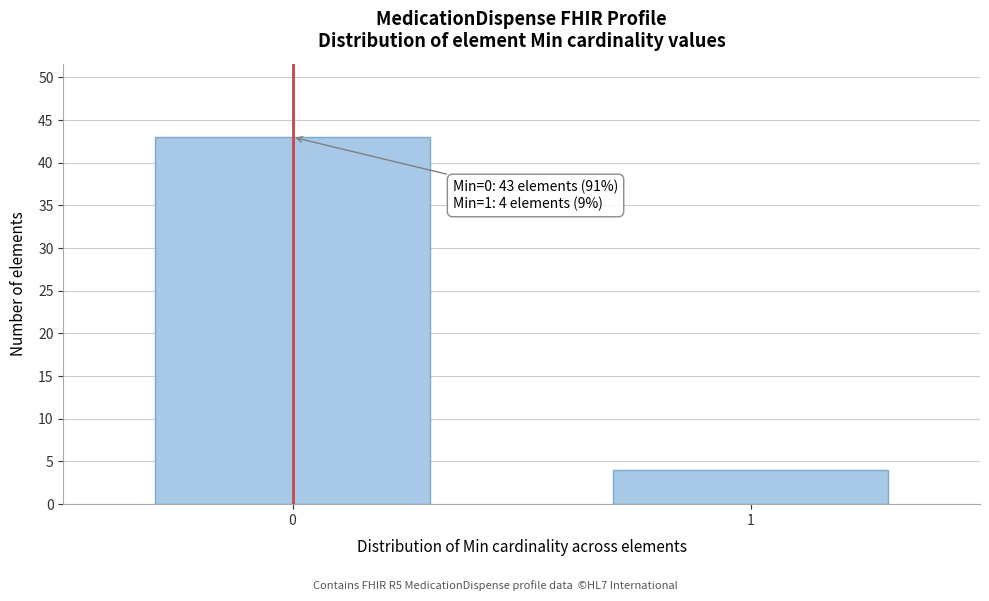

Reading right to left, list all the values displayed in this chart.

1=4	0=43